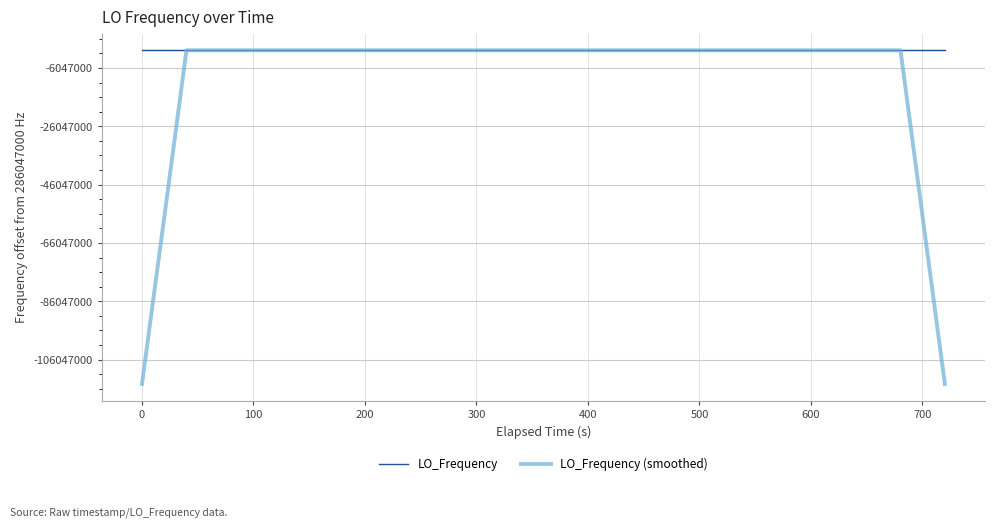

In LO_Frequency (smoothed), how many points are lower than both neighbors (excluding endpoints)?

5